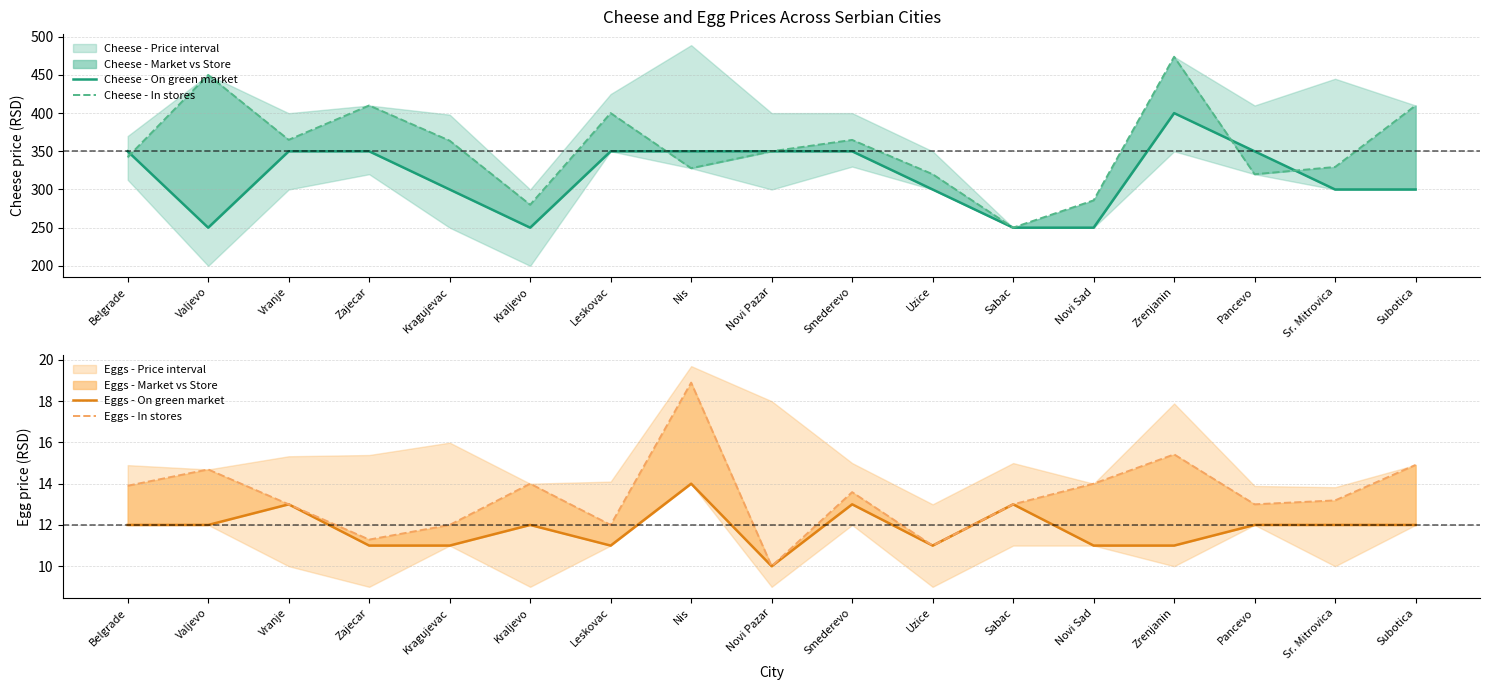

Which category has the highest value across all series?

Zrenjanin